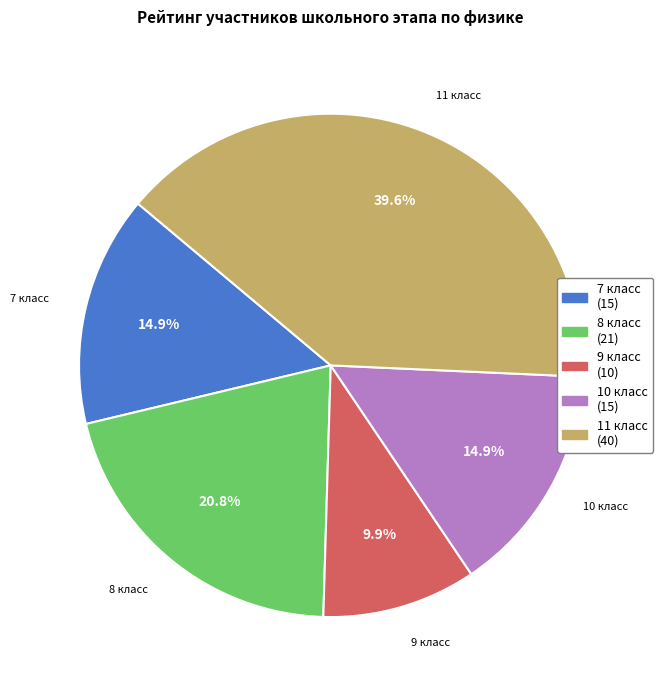

Is there any slice that represents more than half of the pie?

No